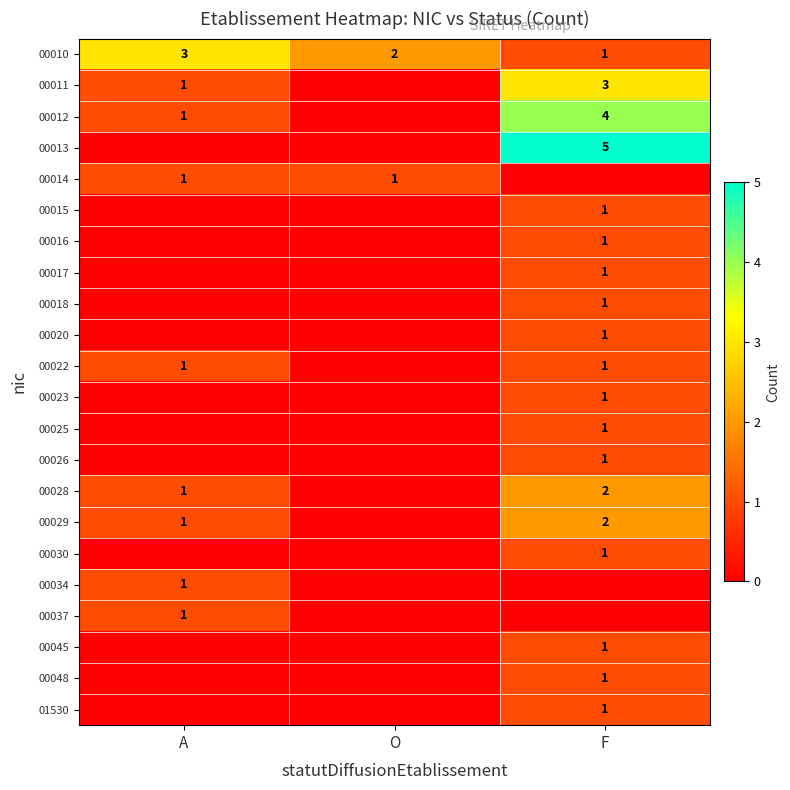

The 00010 series shows 3 at O. True or false?

False